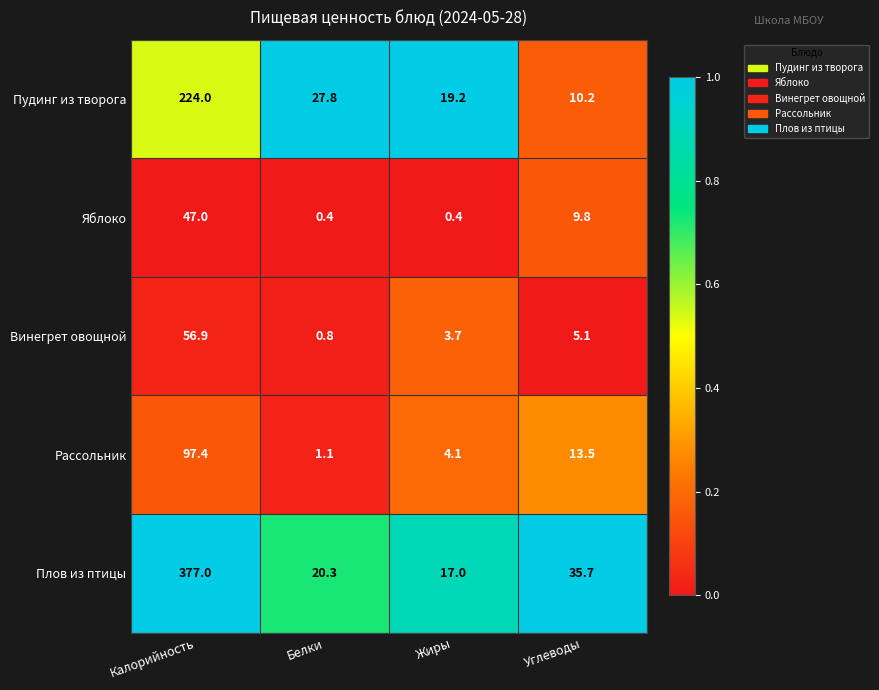

What is the total value across all series at Калорийность?

802.3